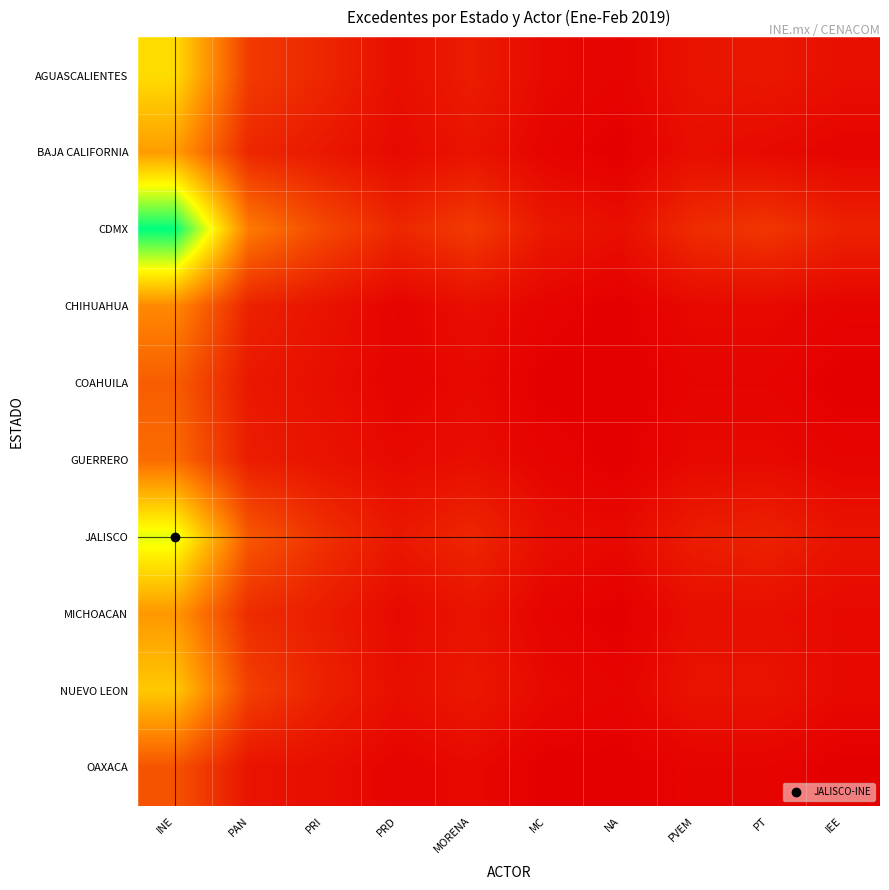

Reading left to right, extract all data points from this chart.

AGUASCALIENTES: INE=45	PAN=12	PRI=8	PRD=3	MORENA=6	MC=2	NA=1	PVEM=4	PT=5	IEE=3
BAJA CALIFORNIA: INE=32	PAN=8	PRI=5	PRD=2	MORENA=4	MC=1	NA=0	PVEM=3	PT=2	IEE=1
CDMX: INE=78	PAN=25	PRI=15	PRD=8	MORENA=12	MC=5	NA=3	PVEM=9	PT=11	IEE=7
CHIHUAHUA: INE=28	PAN=7	PRI=4	PRD=1	MORENA=3	MC=1	NA=0	PVEM=2	PT=2	IEE=1
COAHUILA: INE=19	PAN=5	PRI=3	PRD=1	MORENA=2	MC=0	NA=0	PVEM=1	PT=1	IEE=0
GUERRERO: INE=22	PAN=6	PRI=4	PRD=2	MORENA=3	MC=1	NA=0	PVEM=2	PT=2	IEE=1
JALISCO: INE=55	PAN=18	PRI=10	PRD=5	MORENA=8	MC=3	NA=2	PVEM=6	PT=7	IEE=4
MICHOACAN: INE=31	PAN=9	PRI=6	PRD=2	MORENA=4	MC=1	NA=0	PVEM=3	PT=3	IEE=2
NUEVO LEON: INE=41	PAN=13	PRI=7	PRD=3	MORENA=5	MC=2	NA=1	PVEM=4	PT=4	IEE=2
OAXACA: INE=17	PAN=4	PRI=3	PRD=1	MORENA=2	MC=0	NA=0	PVEM=1	PT=1	IEE=0